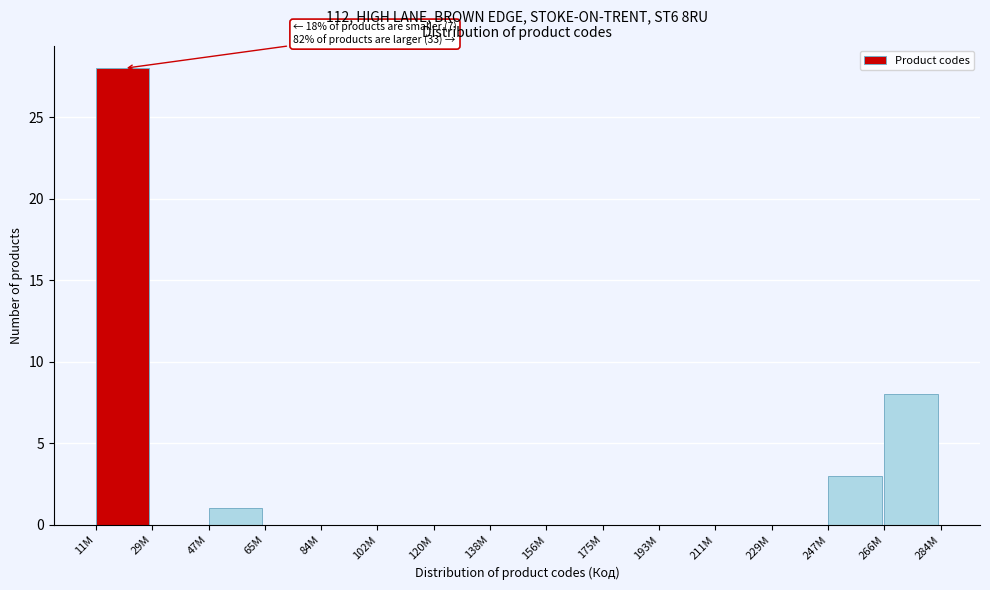

Reading right to left, what are all the values shown in this chart?

266M=8	247M=3	229M=0	211M=0	193M=0	175M=0	156M=0	138M=0	120M=0	102M=0	84M=0	65M=0	47M=1	29M=0	11M=28